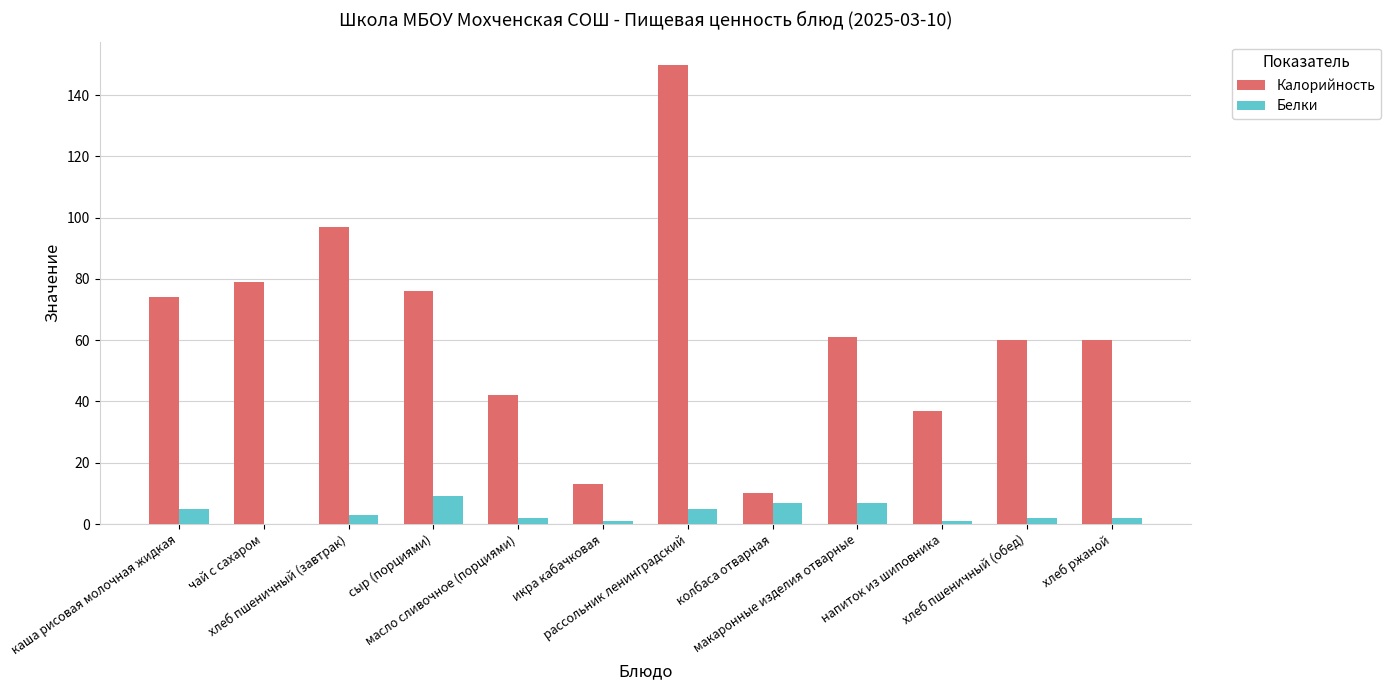

Which series has the widest spread of values?

Калорийность